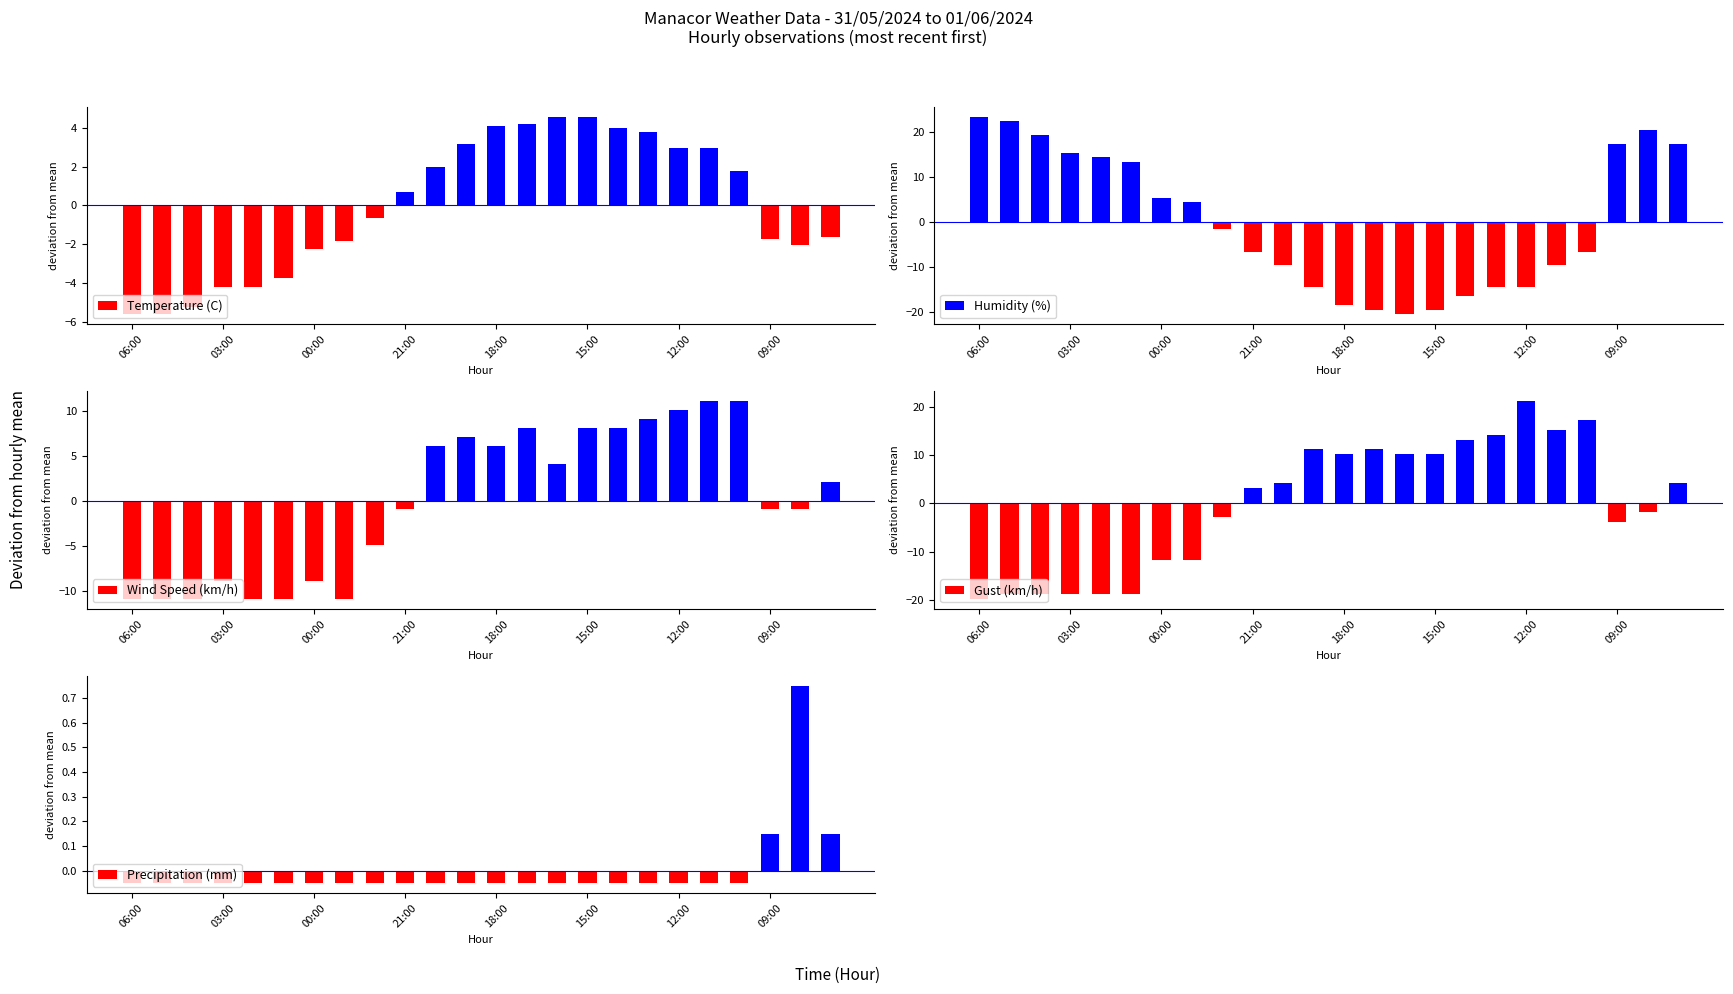

Does the chart contain stacked bars?

No